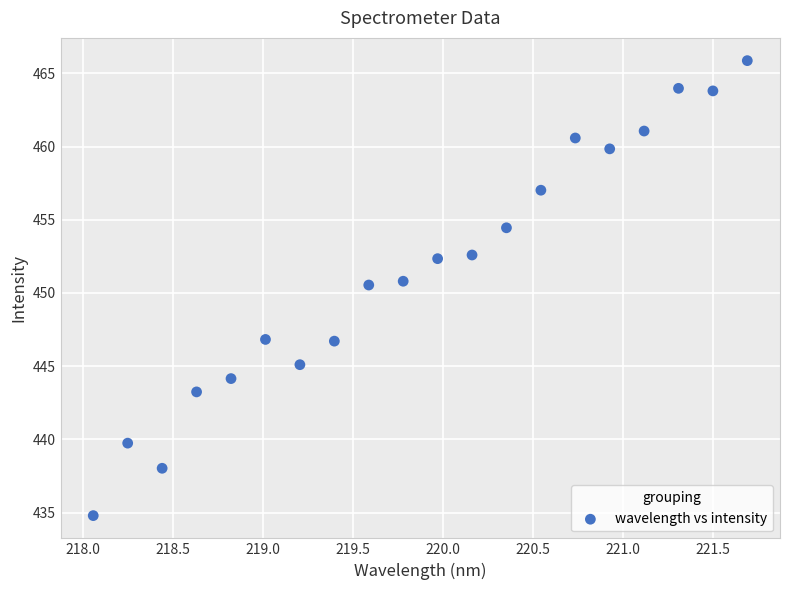

What is the range of Y values (max minus min)?

31.1